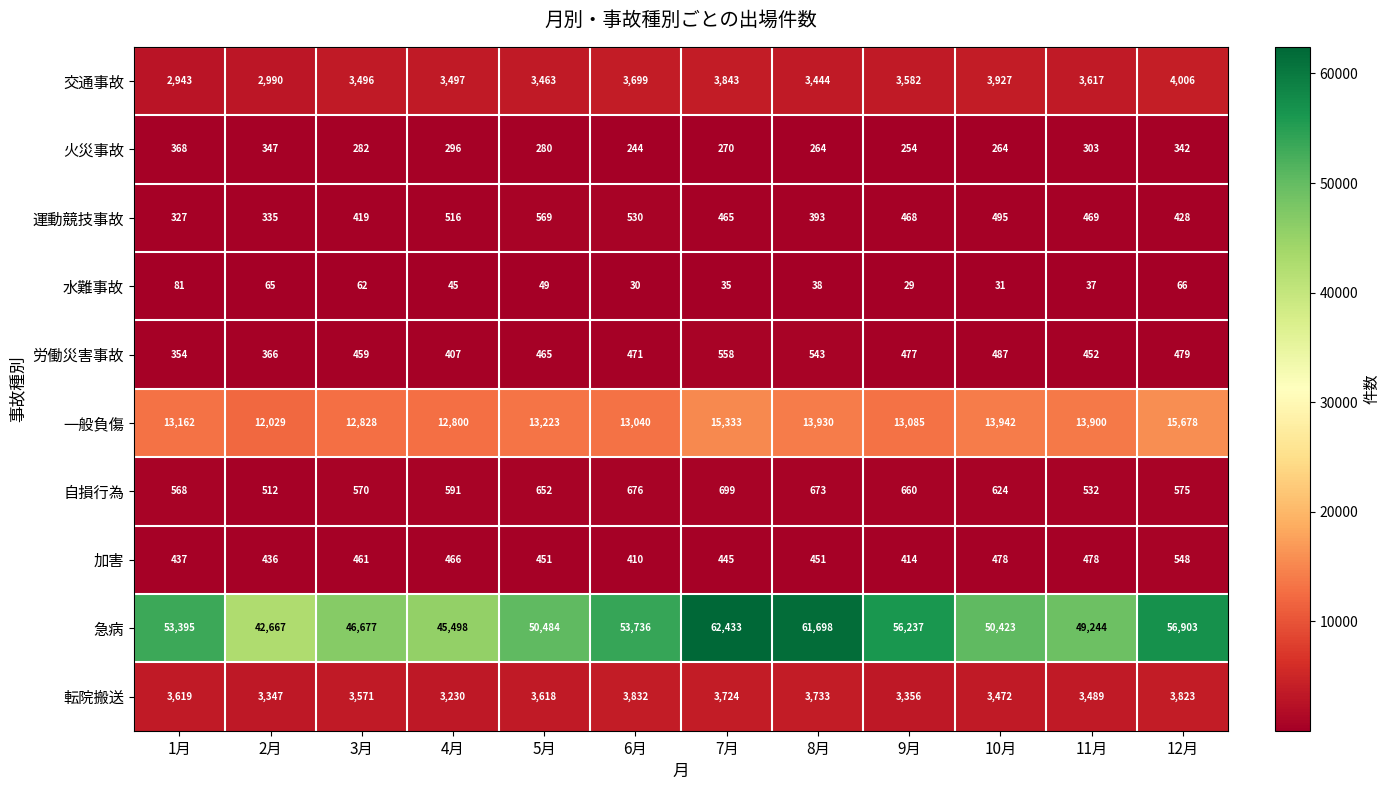

How many data points does each series have?

12